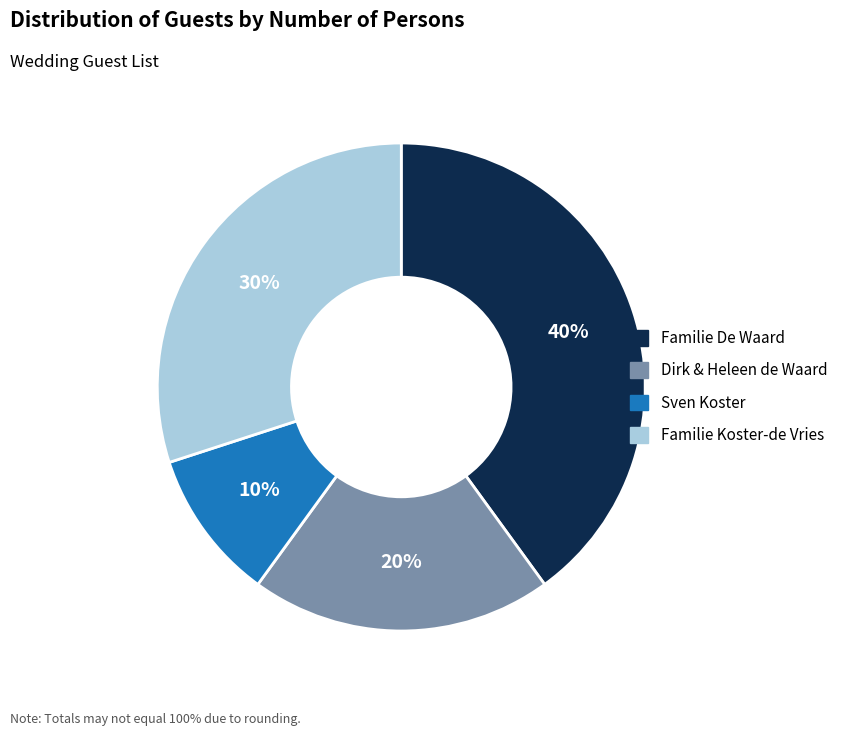

True or false: Familie Koster-de Vries accounts for 30% of the total.

True